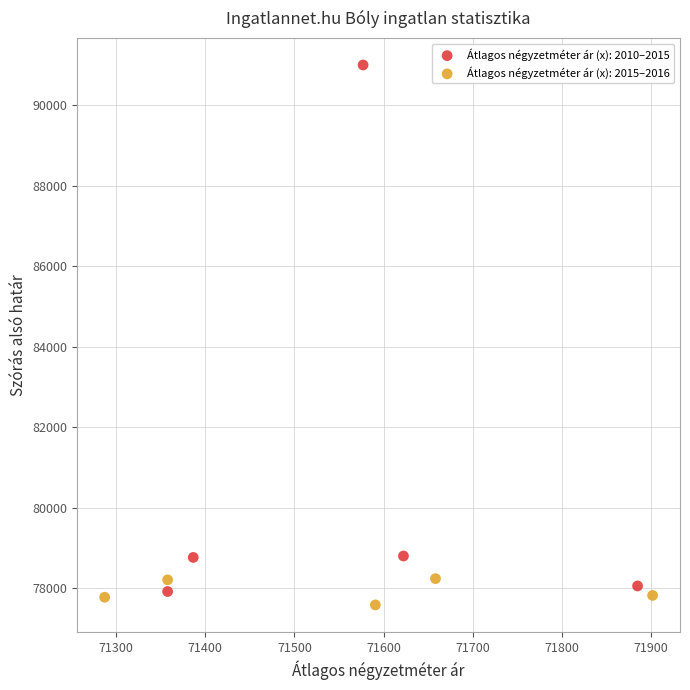

Which series contains the lowest Y value?

Átlagos négyzetméter ár (x): 2015–2016